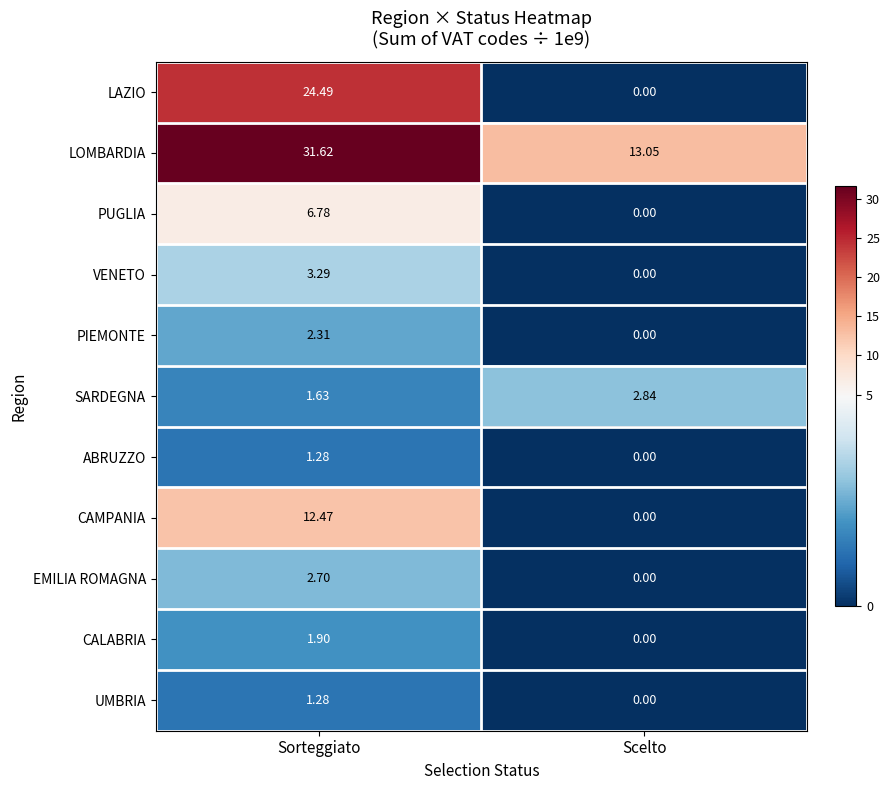

Is the value of EMILIA ROMAGNA at Sorteggiato greater than the value of SARDEGNA at Scelto?

No